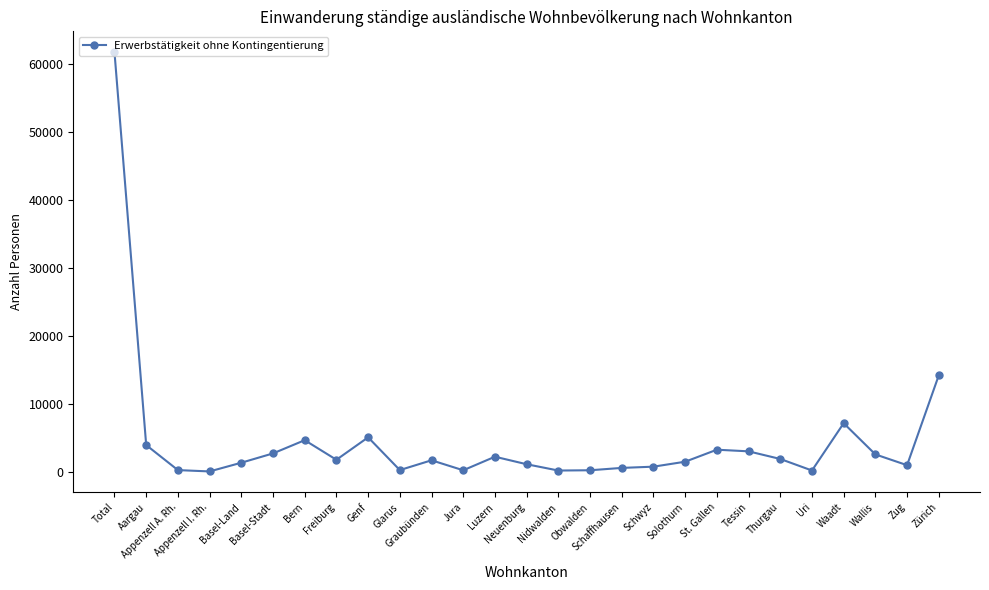

What is the label of the 11th point from the left?

Graubünden